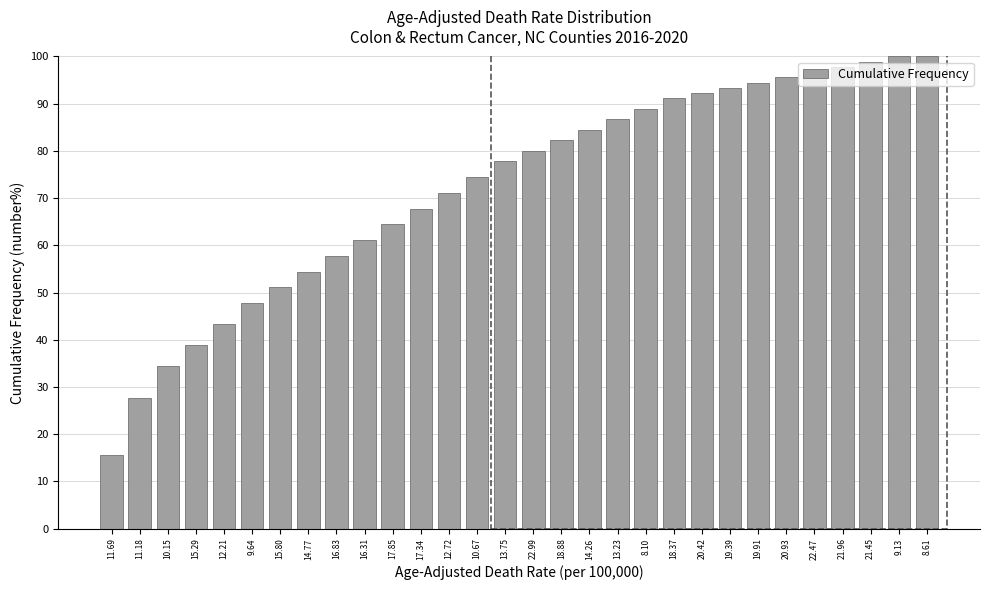

What is the sum of the values at 12.21 and 15.80?

94.4